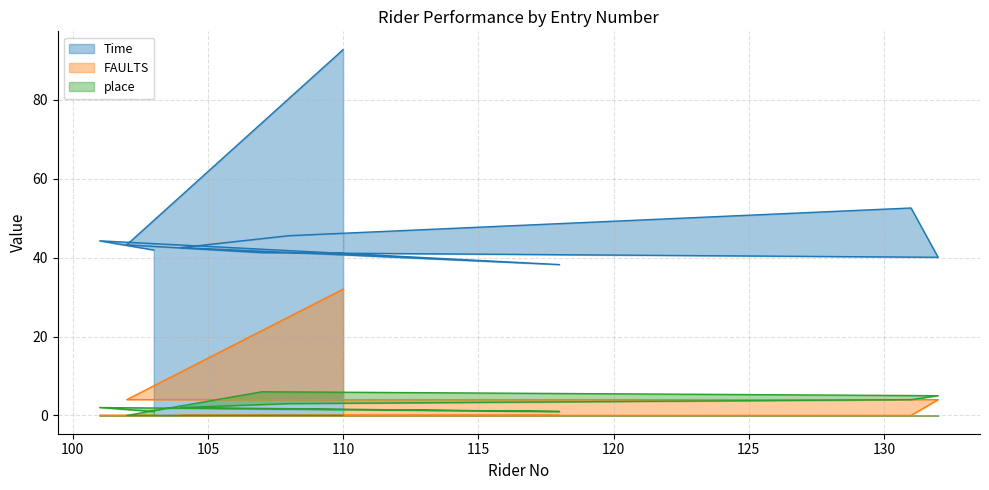

At how many categories does at least one series exceed 41?

8